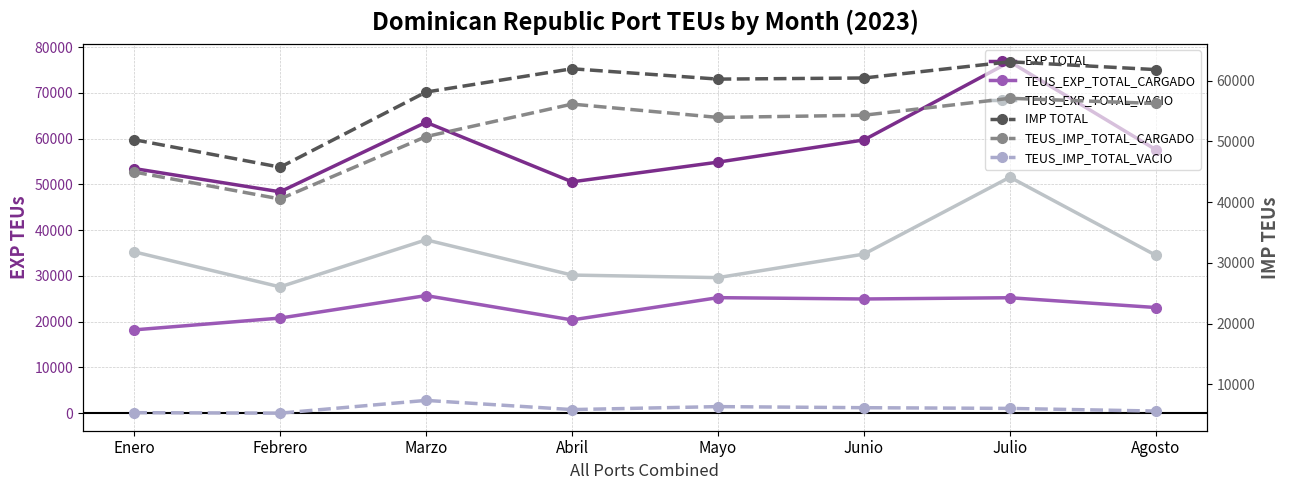

What is the difference between the TEUS_IMP_TOTAL_CARGADO values at Julio and Mayo?

3149.8